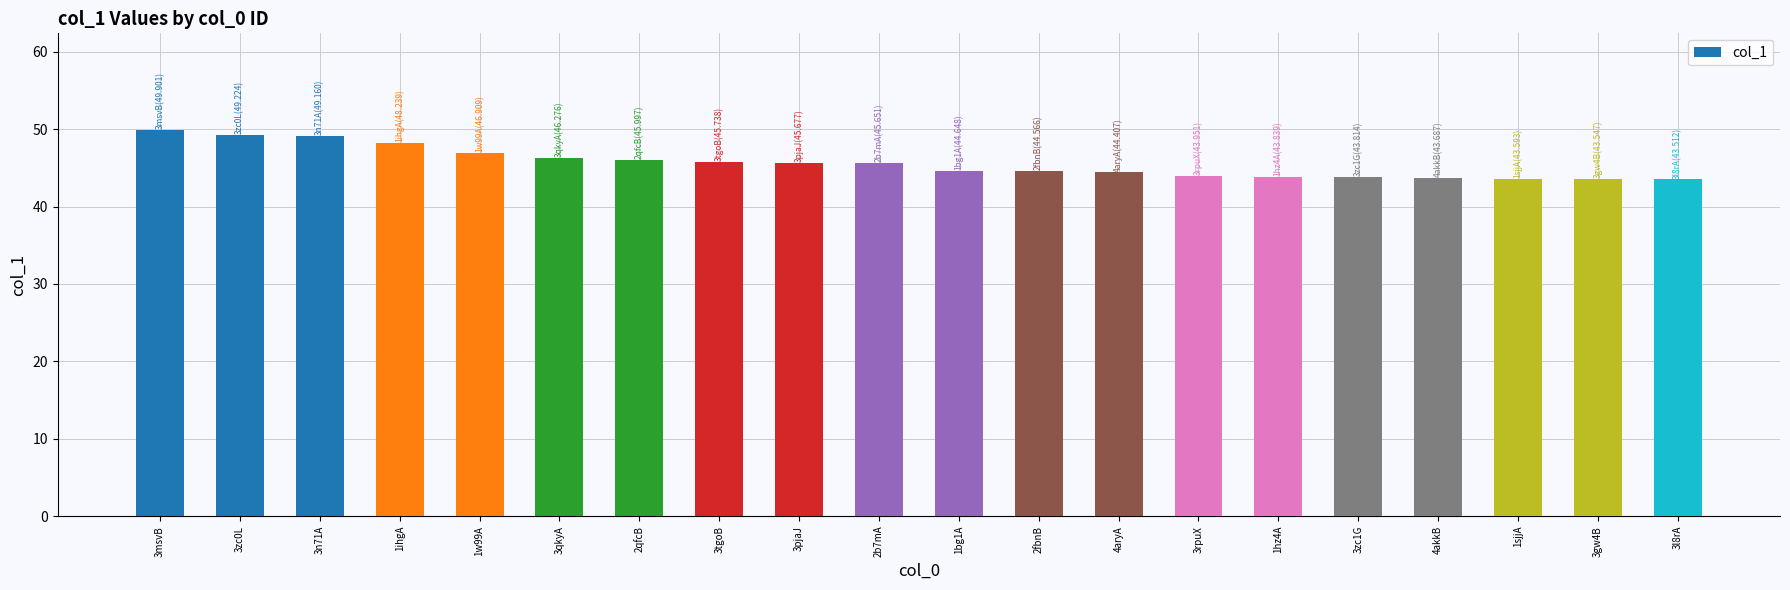

What is the maximum value shown in the chart?

49.9